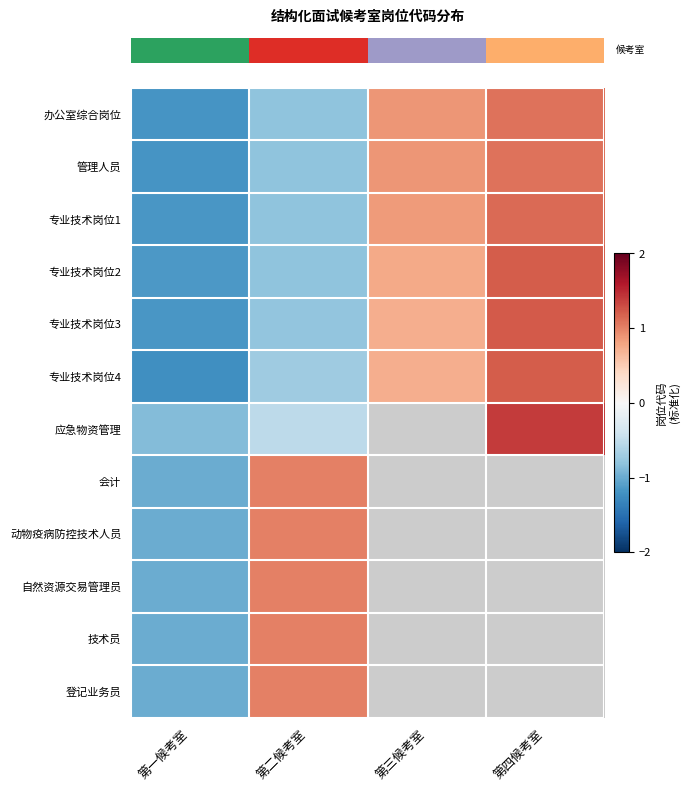

Which series has the largest total across all categories?

row_0